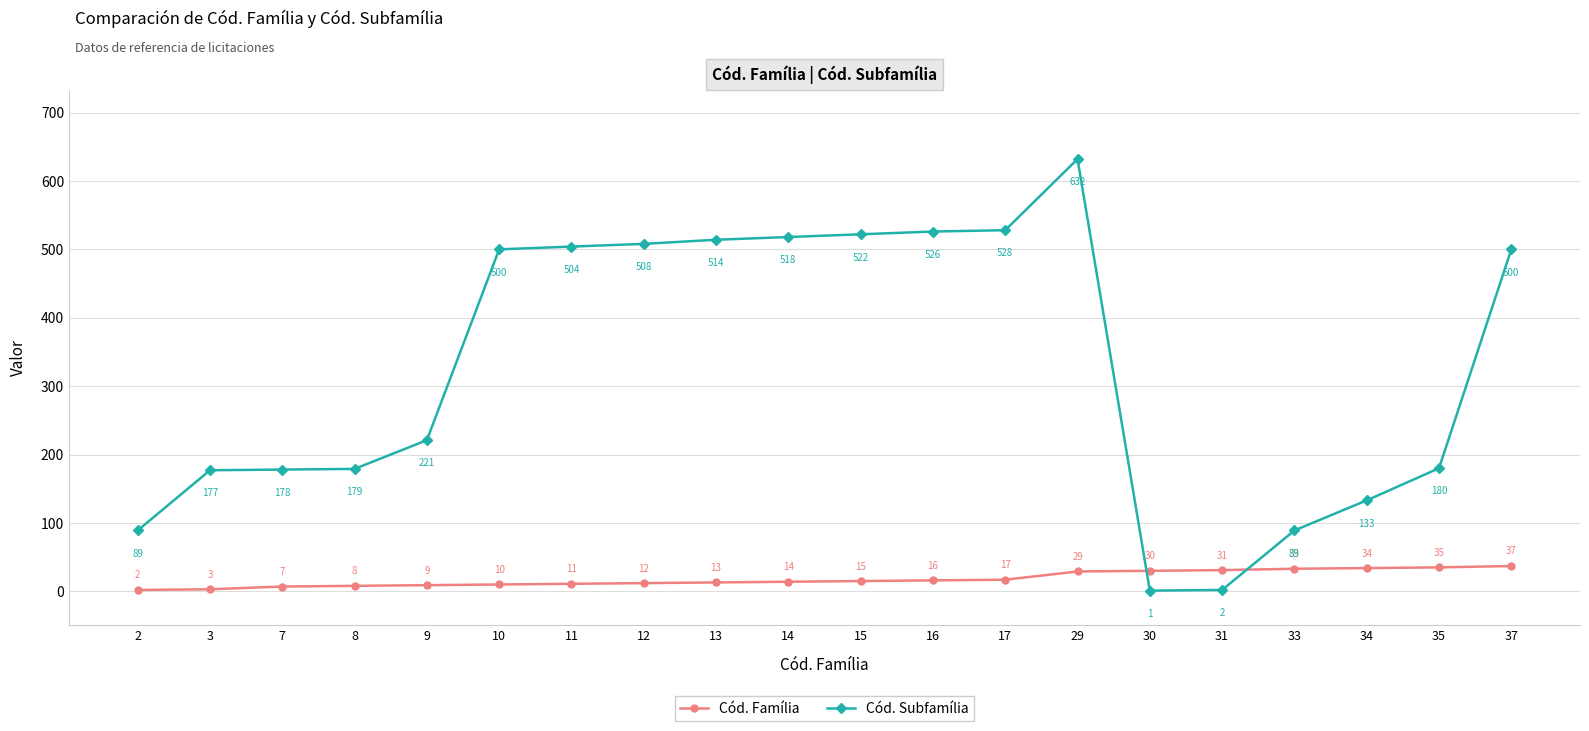

Reading right to left, what are all the values shown in this chart?

Cód. Família: 37=37	35=35	34=34	33=33	31=31	30=30	29=29	17=17	16=16	15=15	14=14	13=13	12=12	11=11	10=10	9=9	8=8	7=7	3=3	2=2
Cód. Subfamília: 37=500	35=180	34=133	33=89	31=2	30=1	29=632	17=528	16=526	15=522	14=518	13=514	12=508	11=504	10=500	9=221	8=179	7=178	3=177	2=89